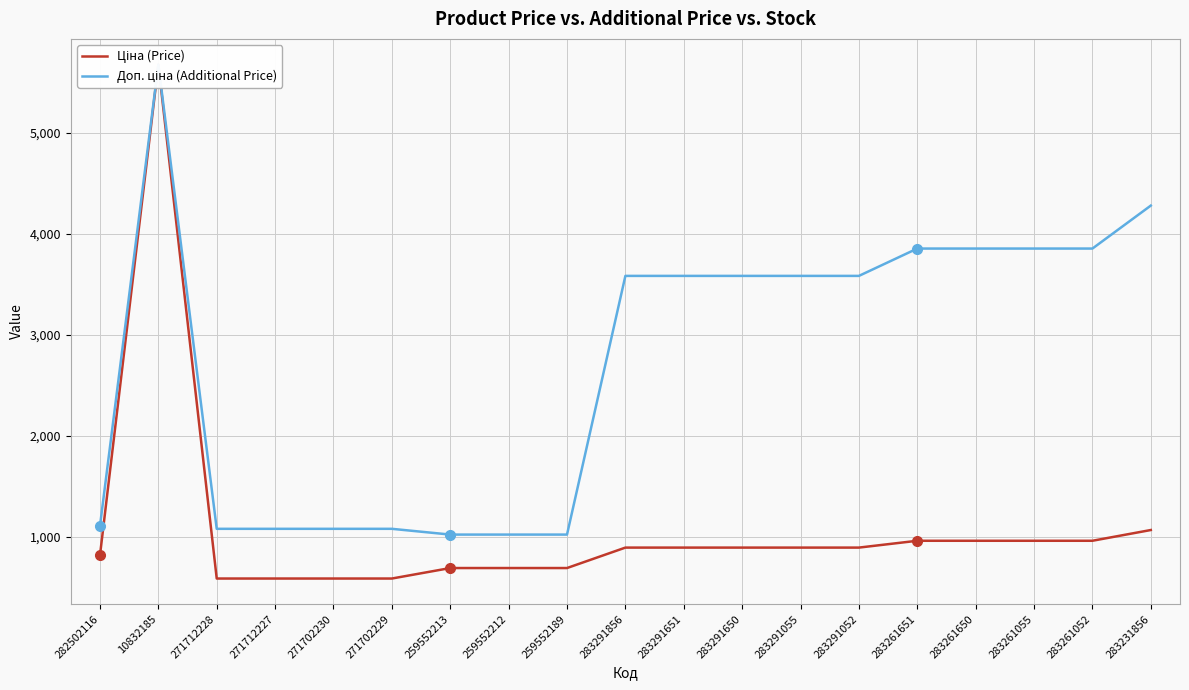

Is it true that Ціна (Price) equals 963.5 at 283261650?

True